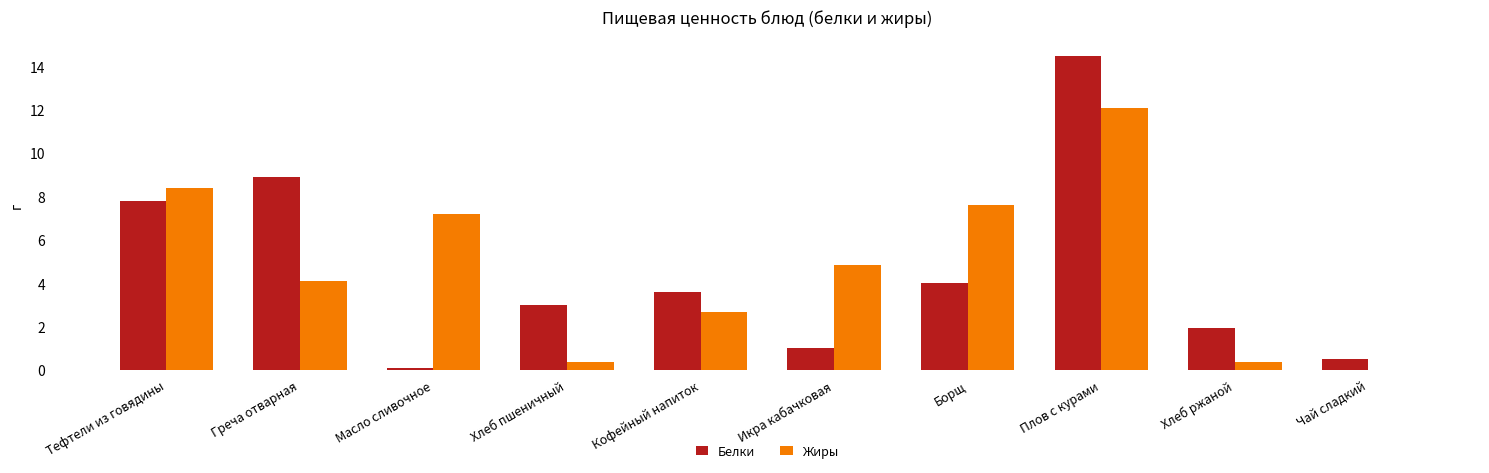

Between Масло сливочное and Икра кабачковая, which series saw the biggest shift?

Жиры